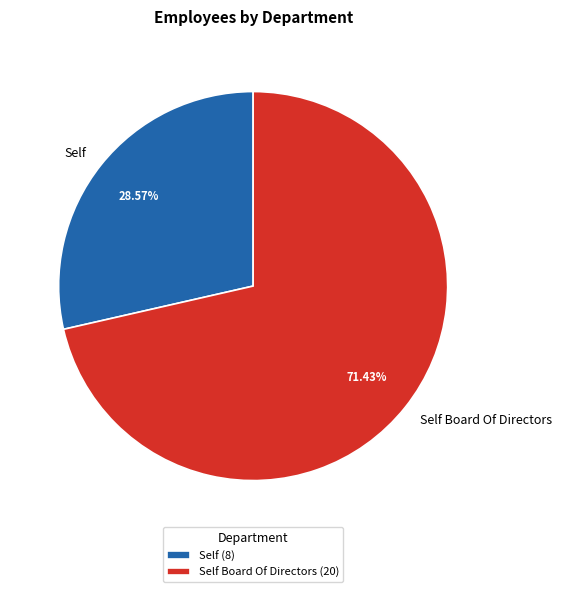

Count the number of slices in the pie.

2